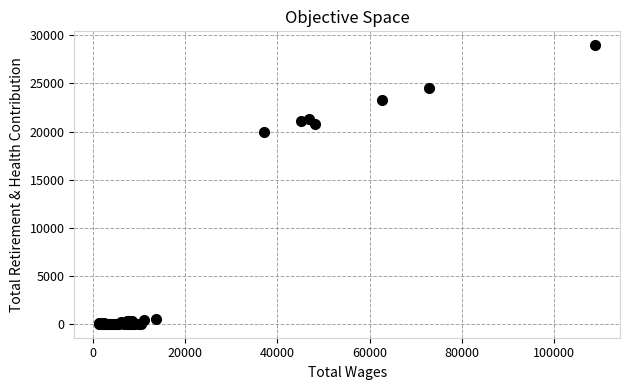

What Y value in the scatter plot is closest to 14487?

19935